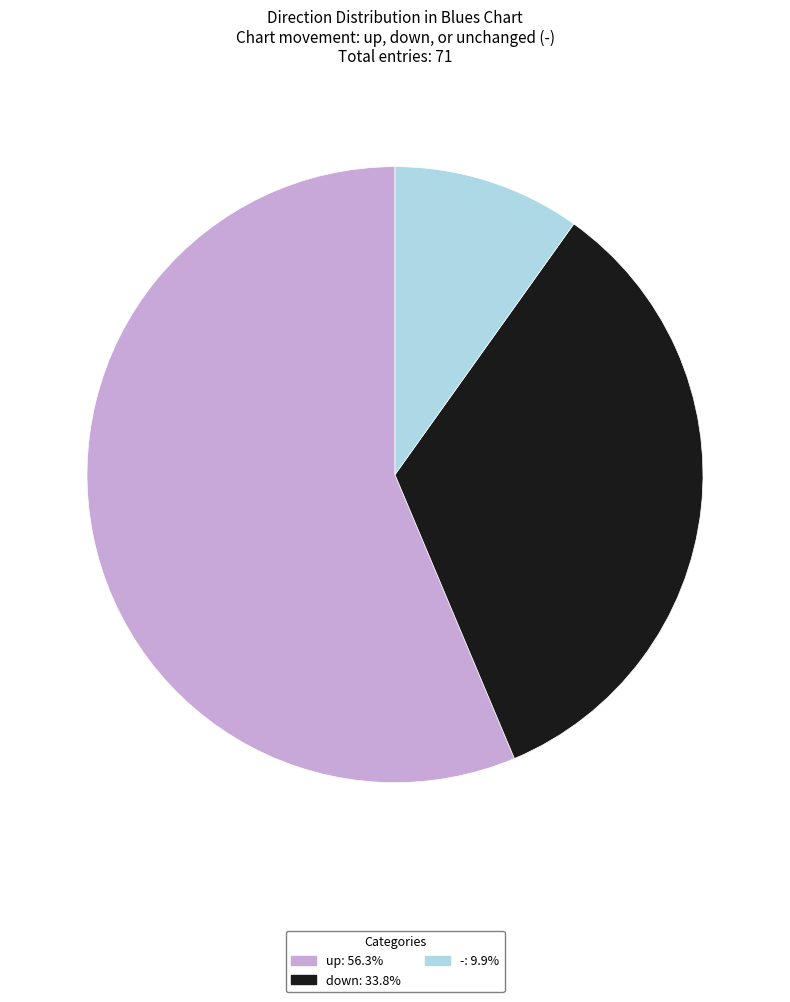

Rank the categories by value from highest to lowest.

up, down, -